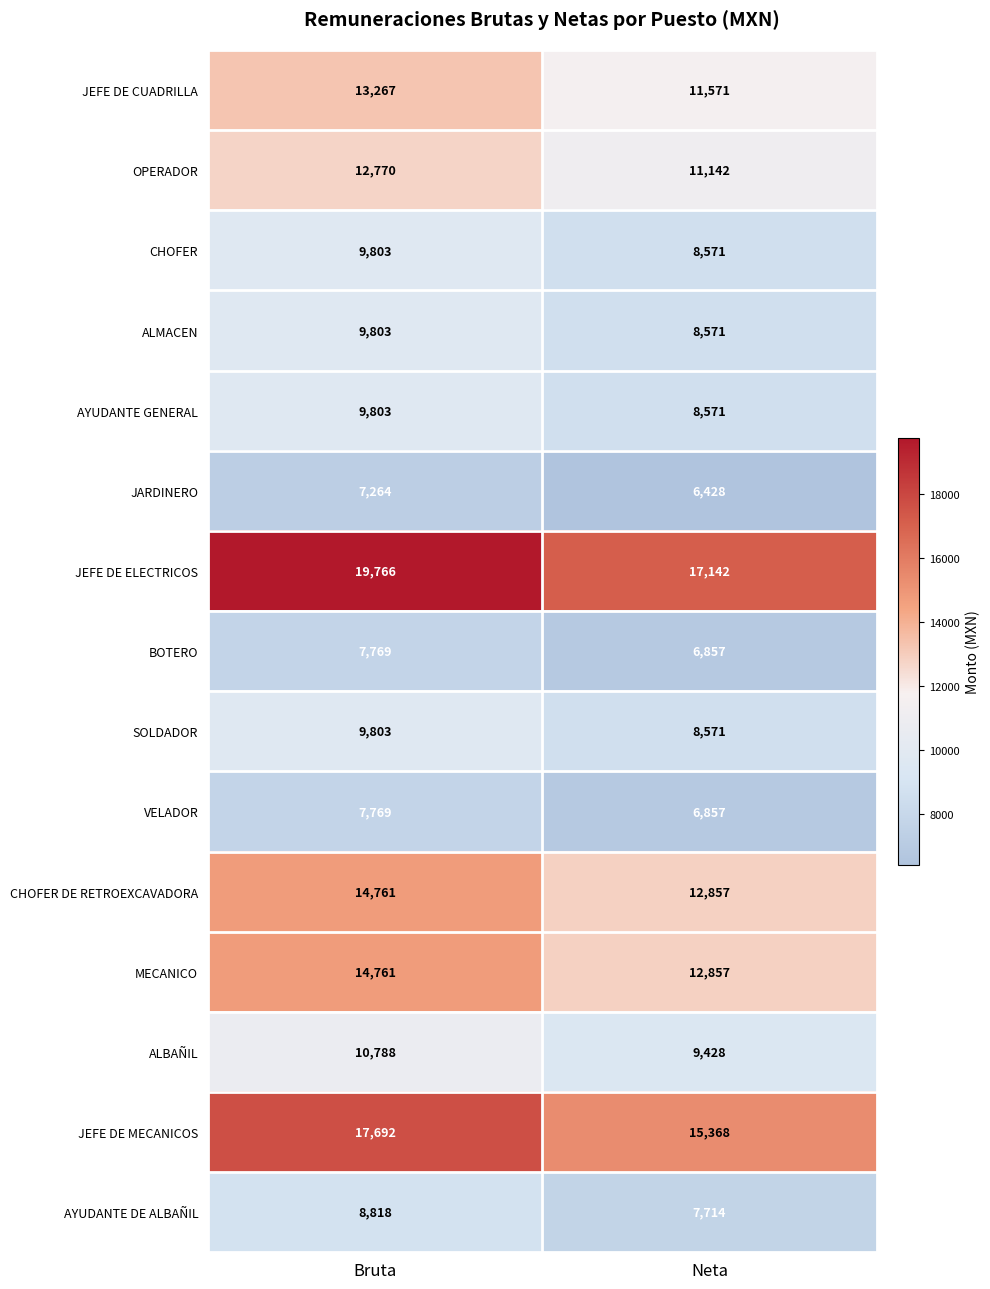

The ALBAÑIL series shows 9428 at Neta. True or false?

True